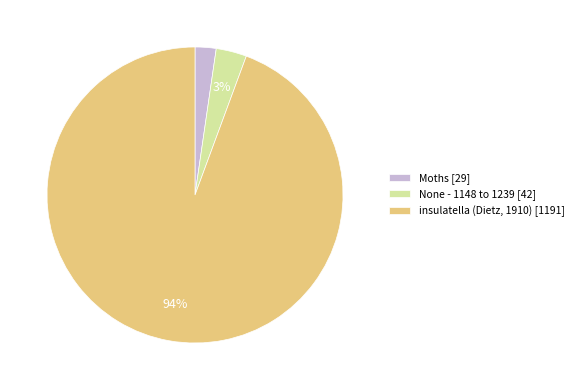

Which slice is the largest?

insulatella (Dietz, 1910)